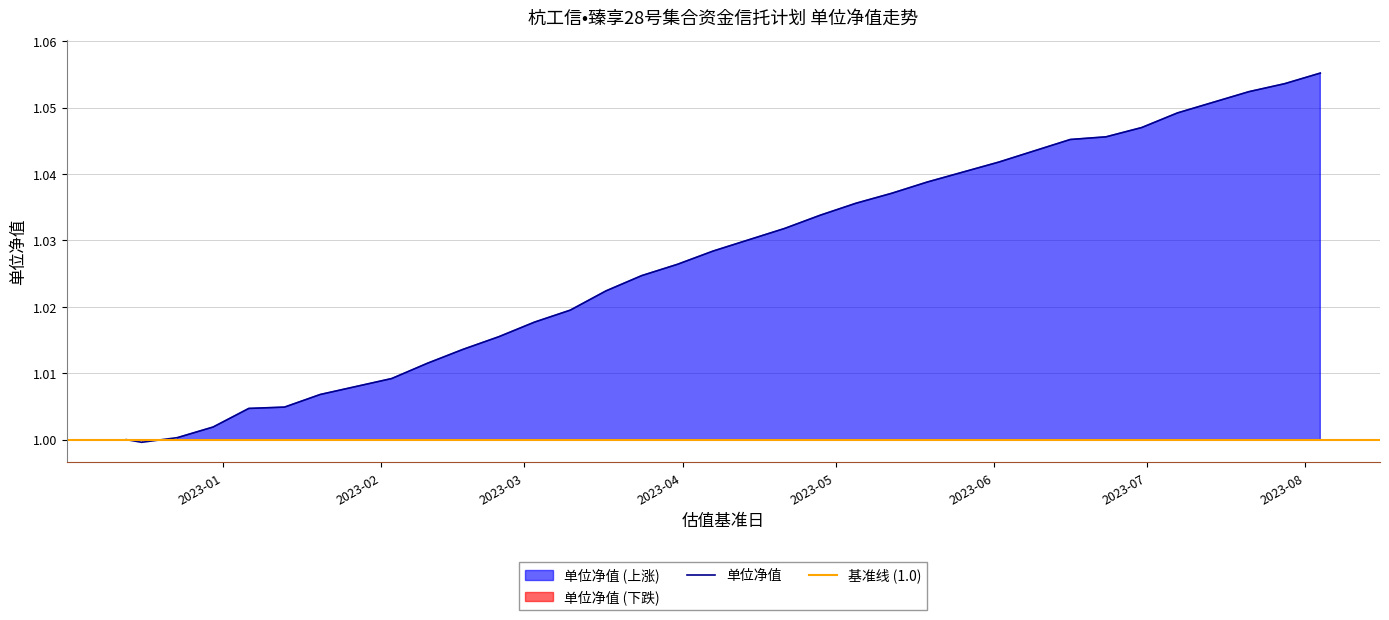

Which category has the highest value across all series?

2023-08-04